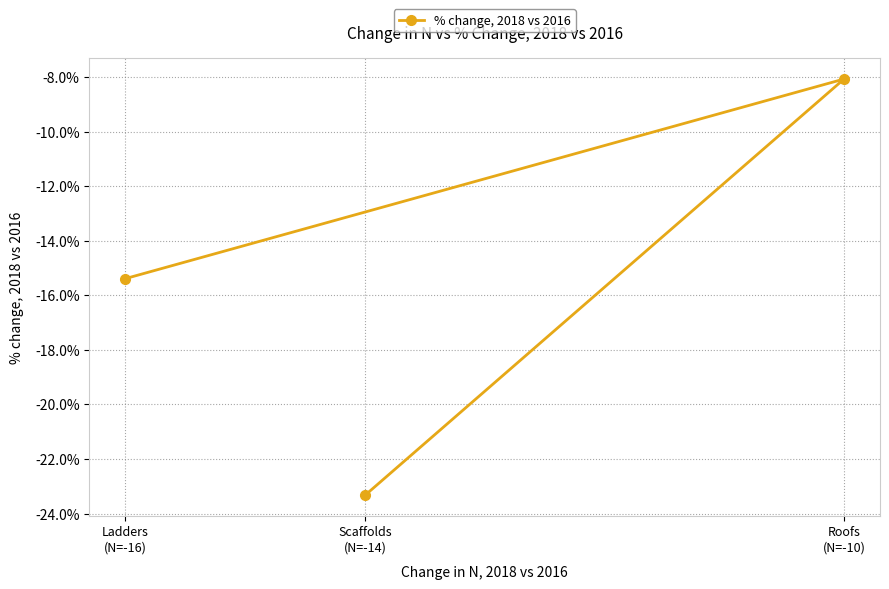

How many lines are shown in the chart?

1